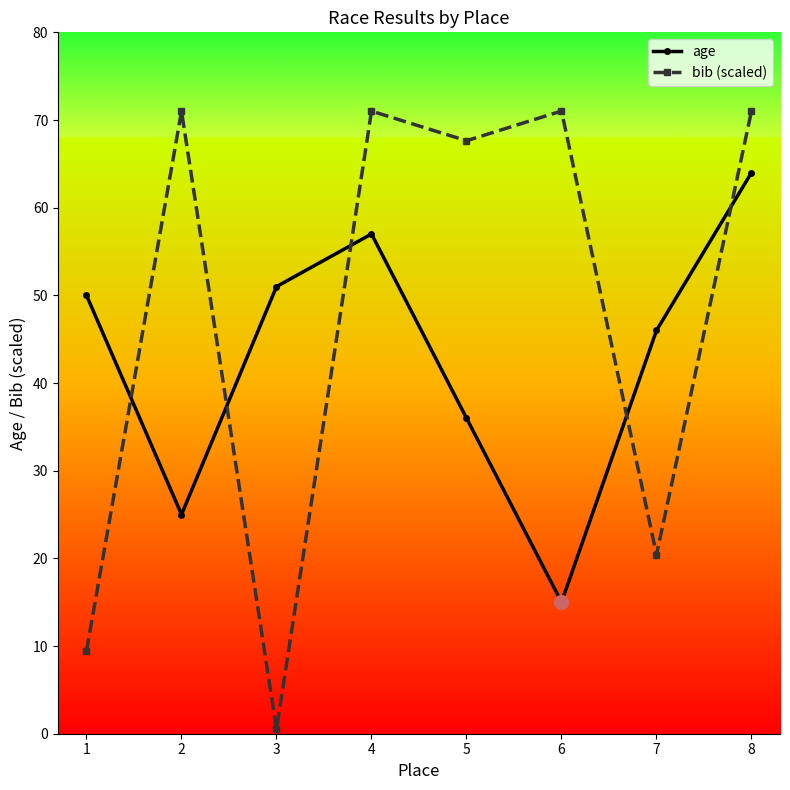

Which series ends up on top after the final intersection of bib (scaled) and age?

bib (scaled)